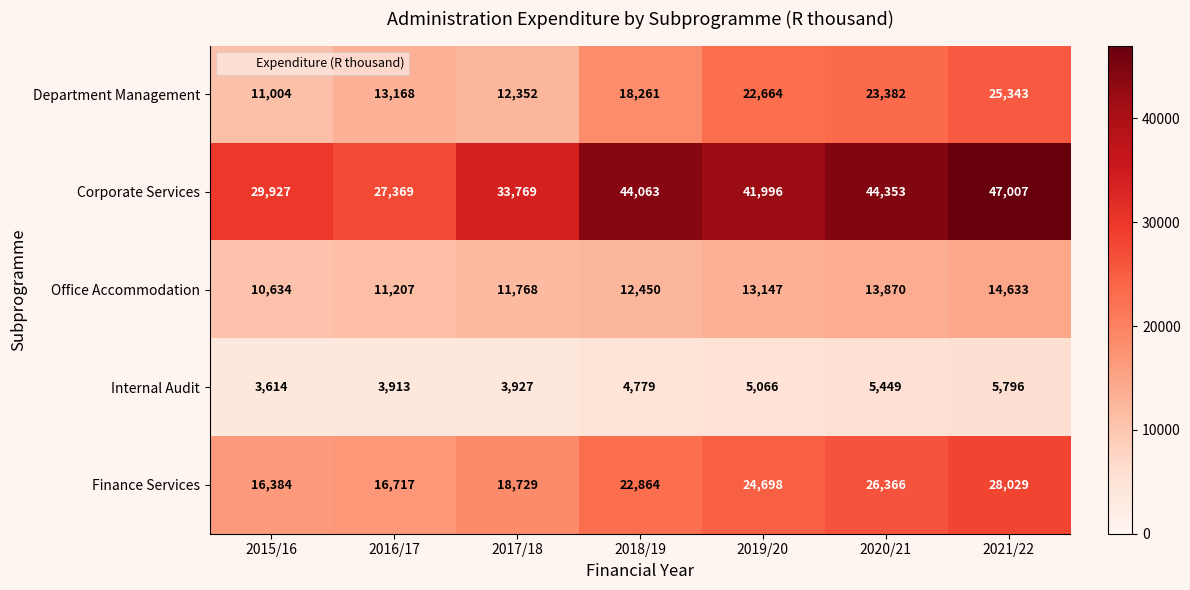

The value of Internal Audit at 2017/18 is 5764. True or false?

False